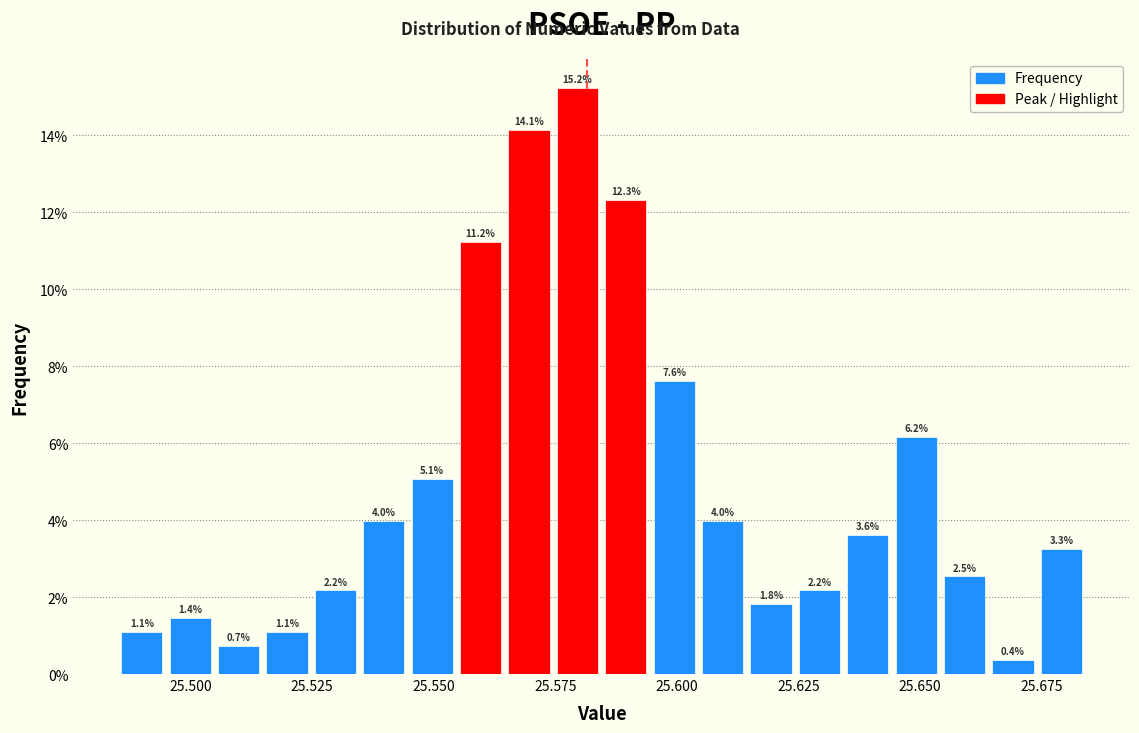

Read against the x-axis, roughly where is the centre of the tallest bar?

25.580